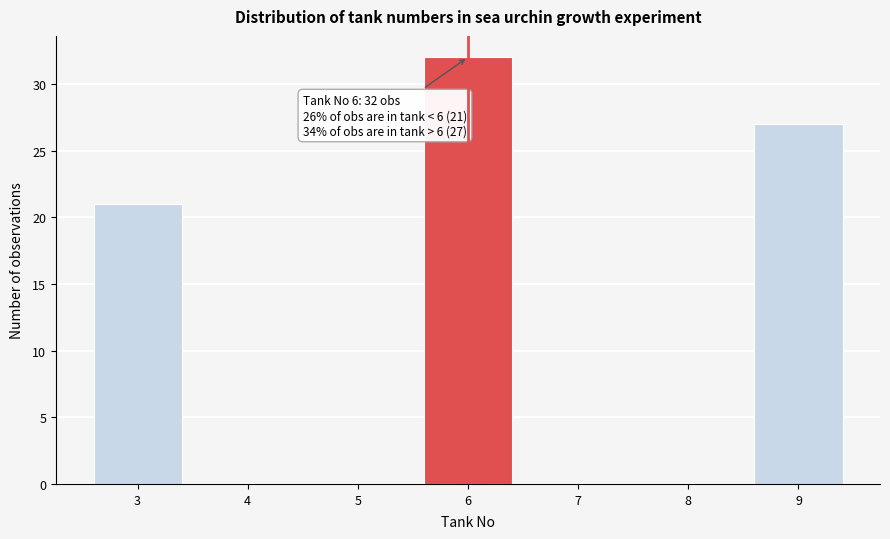

Which range on the x-axis has the tallest bar?

5.5 to 6.5